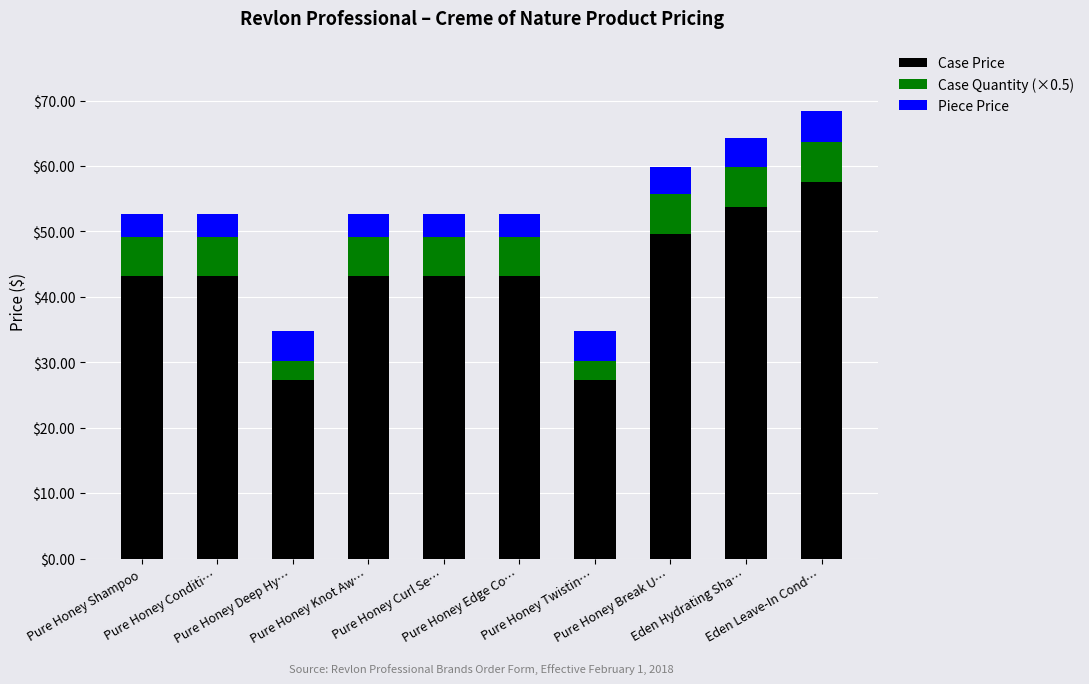

What is the difference between the maximum and second lowest values in the Case Price series?

30.4